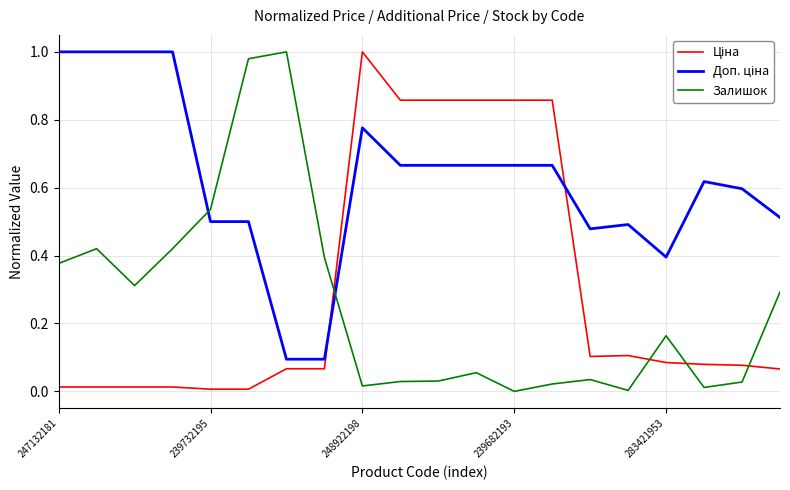

At which category is the sum across all series the highest?

248922198